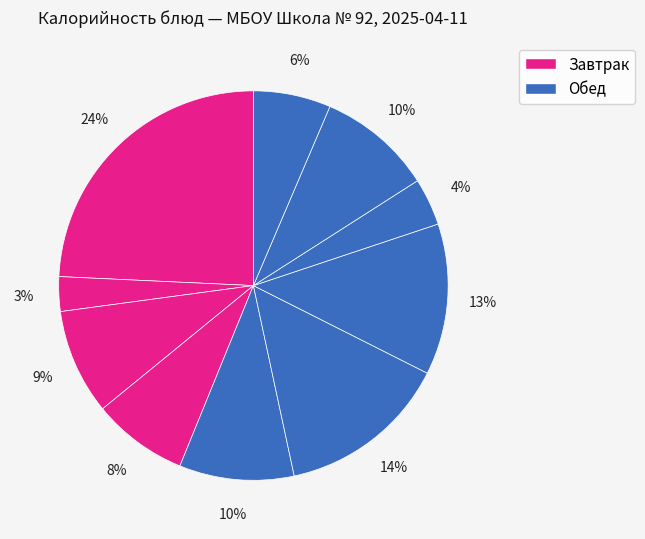

Count the number of slices in the pie.

10